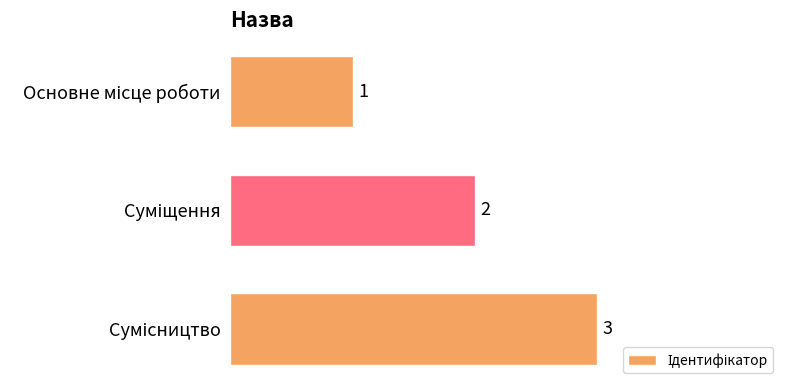

How many values are between 1 and 3?

3